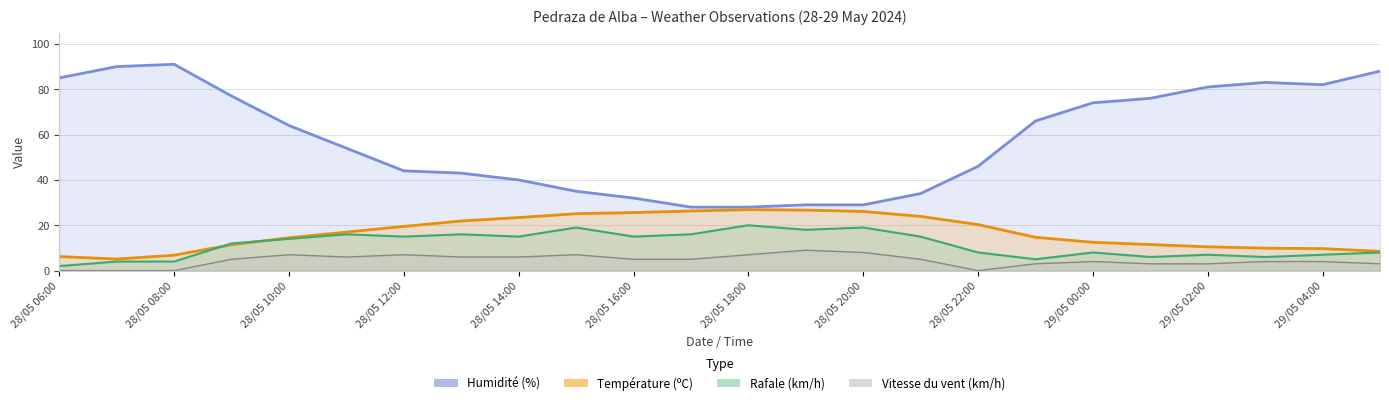

Where do Rafale (km/h) and Température (ºC) first cross each other?

28/05 08:00 and 28/05 09:00